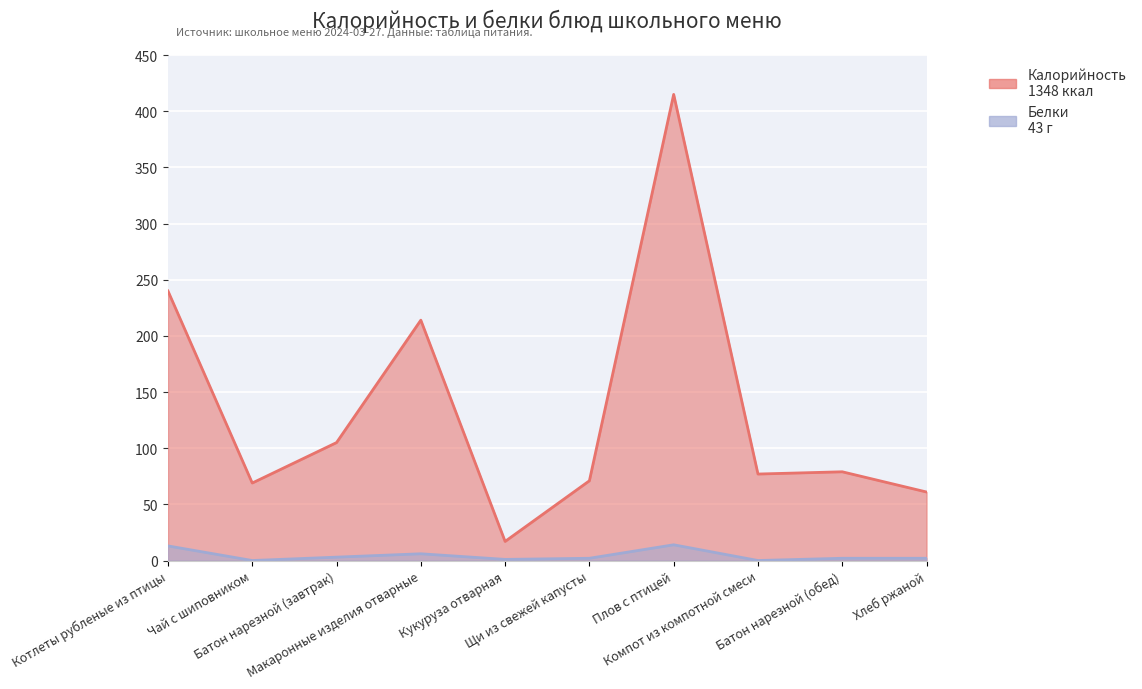

Reading left to right, list all the values displayed in this chart.

Калорийность: Котлеты рубленые из птицы=240	Чай с шиповником=69	Батон нарезной (завтрак)=105	Макаронные изделия отварные=214	Кукуруза отварная=17	Щи из свежей капусты=71	Плов с птицей=415	Компот из компотной смеси=77	Батон нарезной (обед)=79	Хлеб ржаной=61
Белки: Котлеты рубленые из птицы=13	Чай с шиповником=0	Батон нарезной (завтрак)=3	Макаронные изделия отварные=6	Кукуруза отварная=1	Щи из свежей капусты=2	Плов с птицей=14	Компот из компотной смеси=0	Батон нарезной (обед)=2	Хлеб ржаной=2